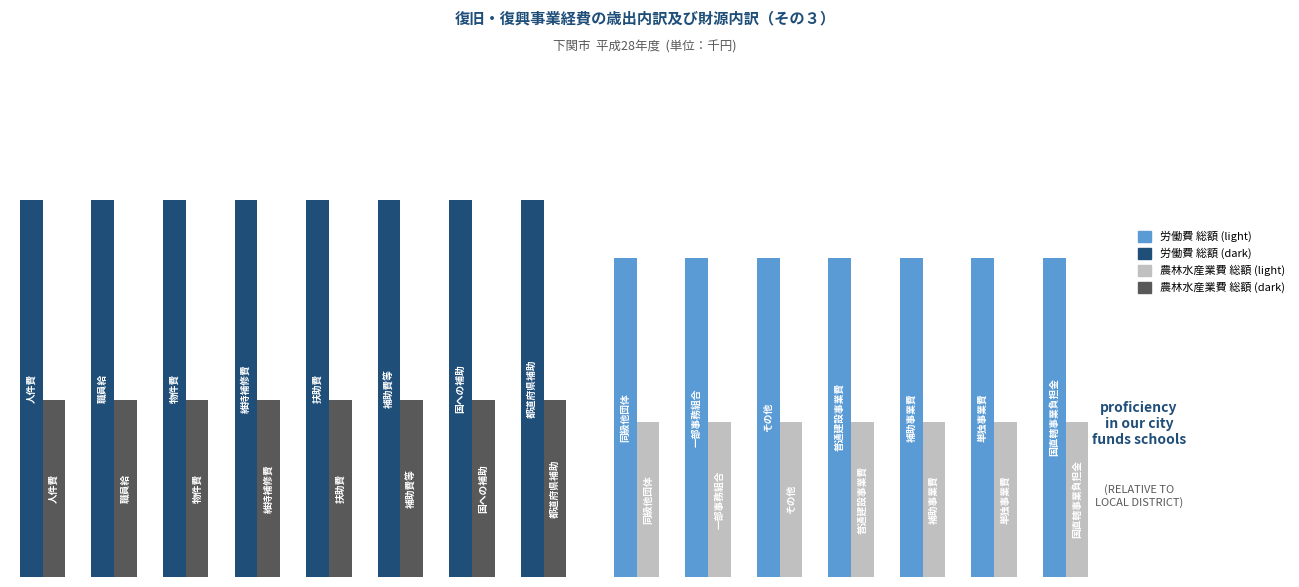

What is the value of the 農林水産業費 総額 bar at the 1st from the left?

0.3